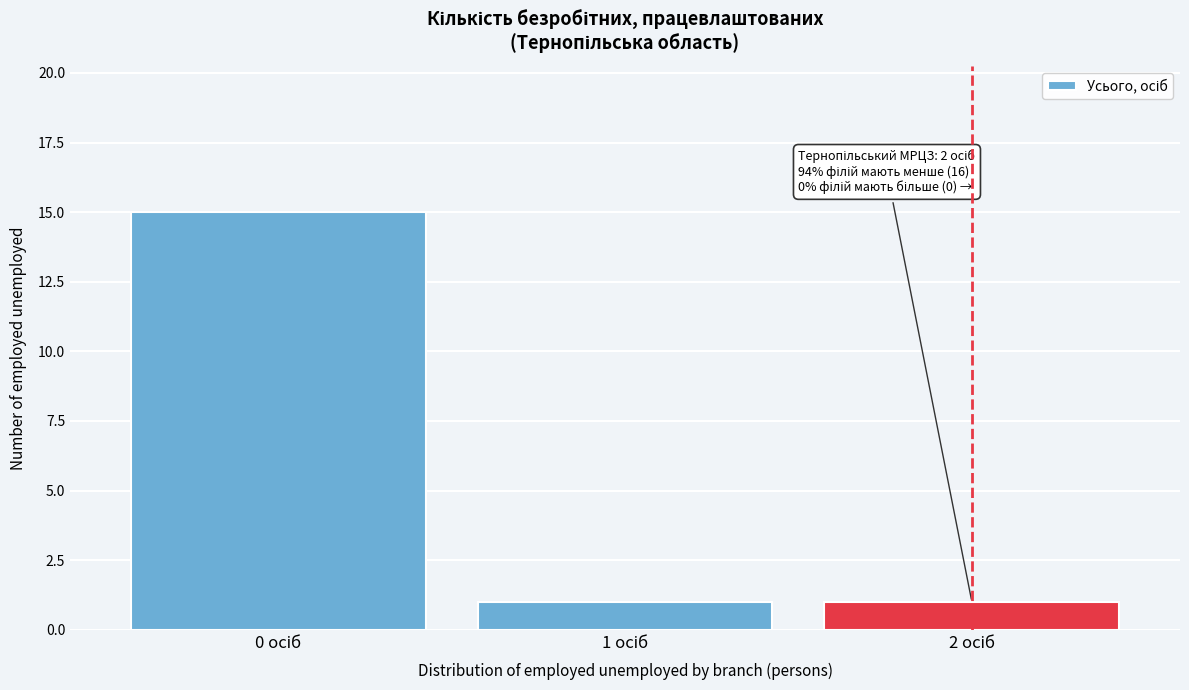

Reading left to right, extract all data points from this chart.

15	1	1